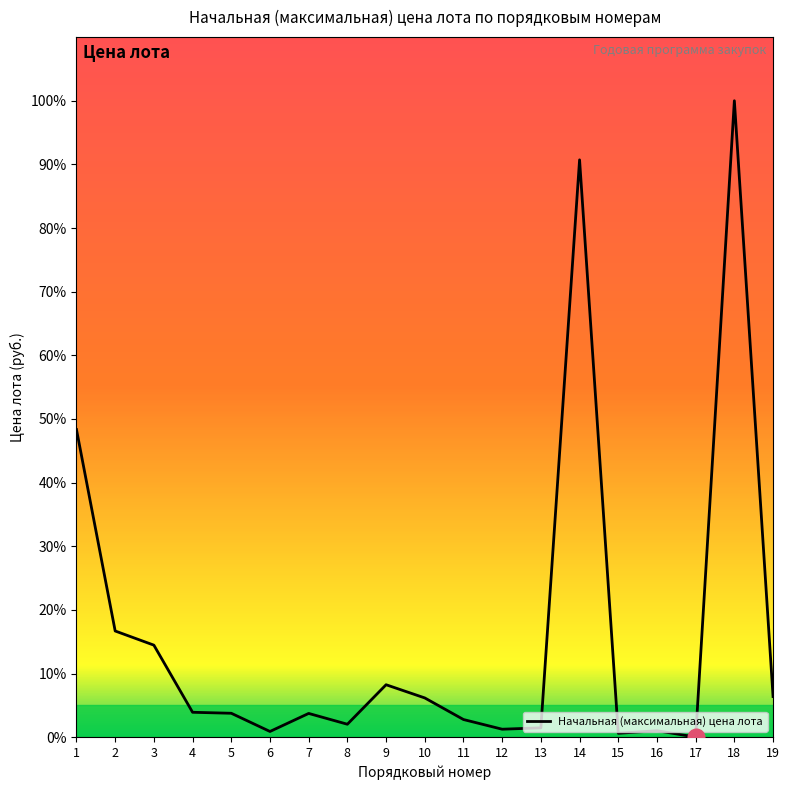

What is the difference between the maximum and minimum values?

100.0